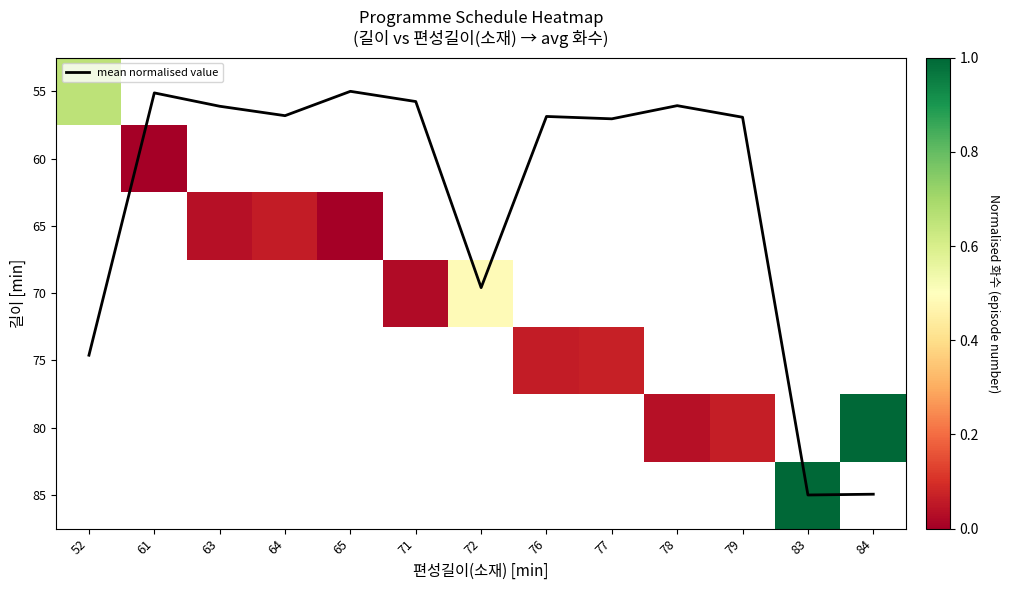

Is the value of 70 at 84 greater than the value of 55 at 52?

No